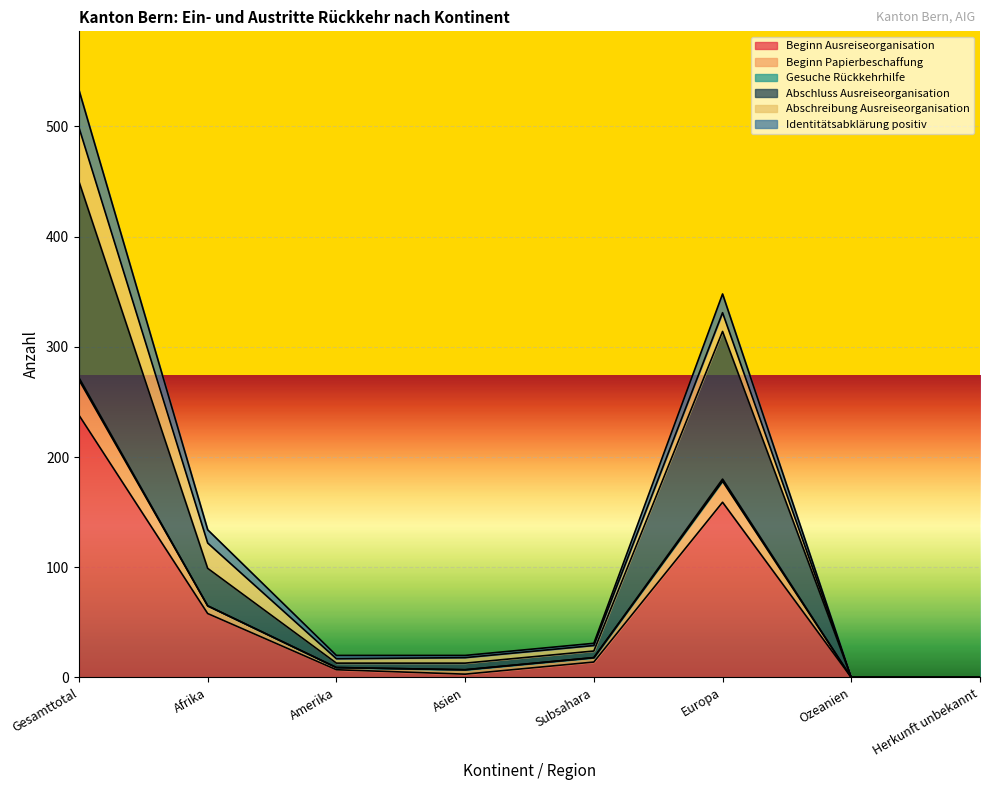

What is the label of the 2nd point from the left?

Afrika